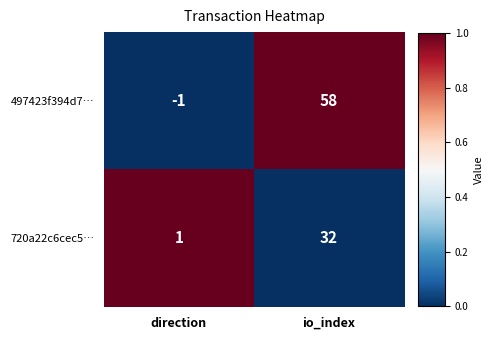

What is the difference between the 720a22c6cec5… values at io_index and direction?

31